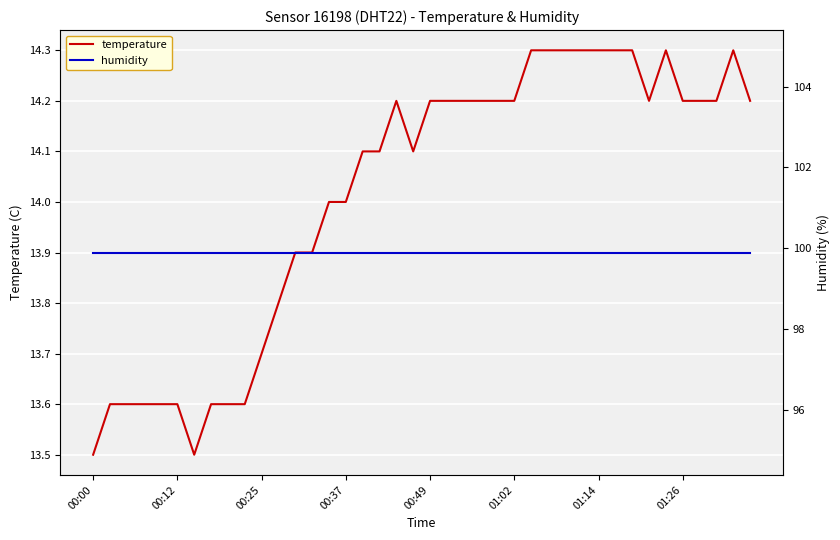

How many values in the temperature series exceed 14?

24